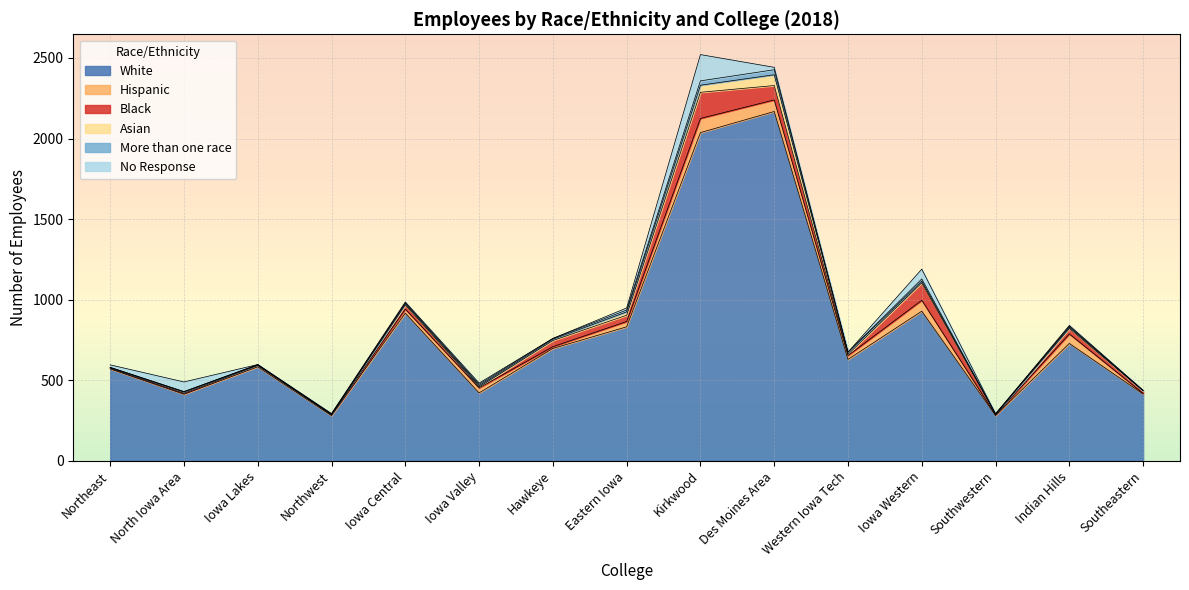

What is the average value of the No Response series?

23